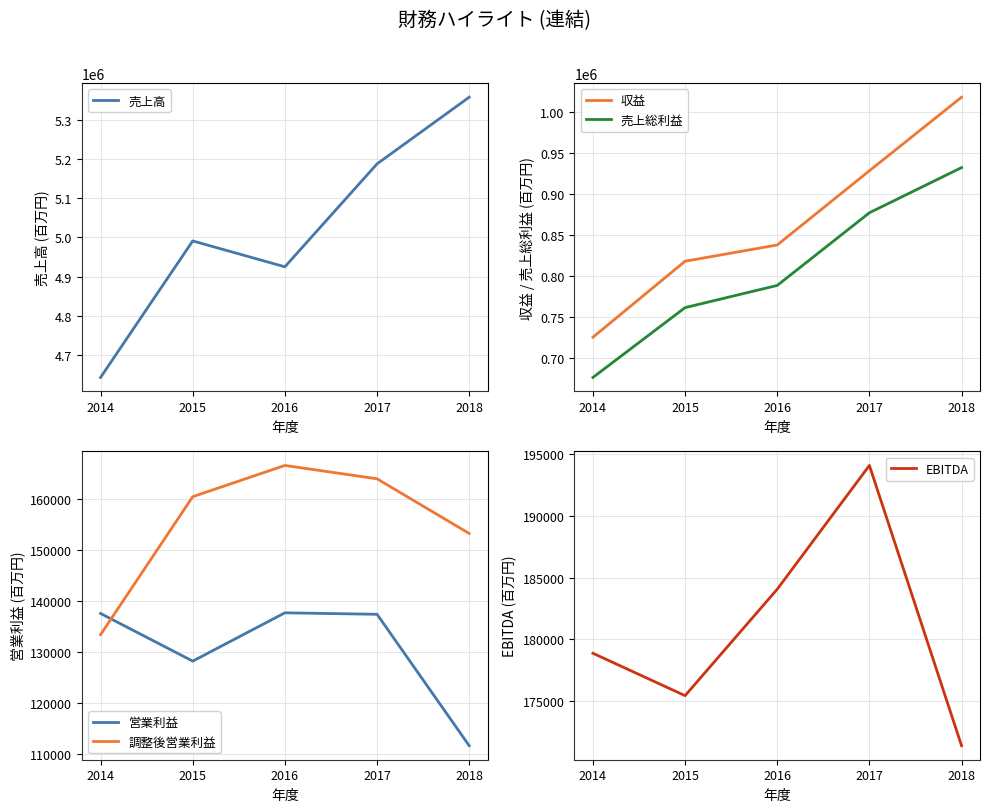

Does the chart have visible grid lines?

Yes